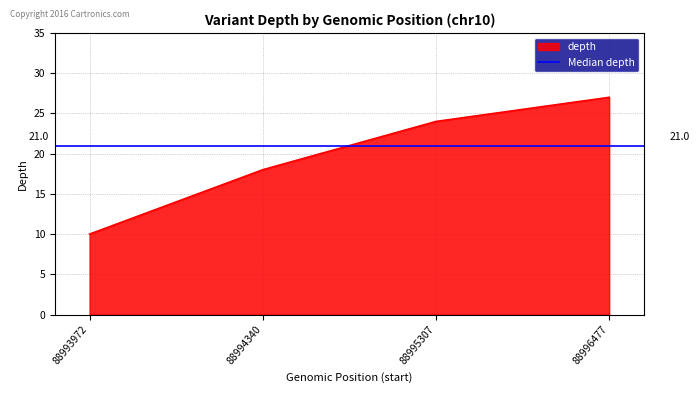

What is the difference between the second highest and minimum values?

14